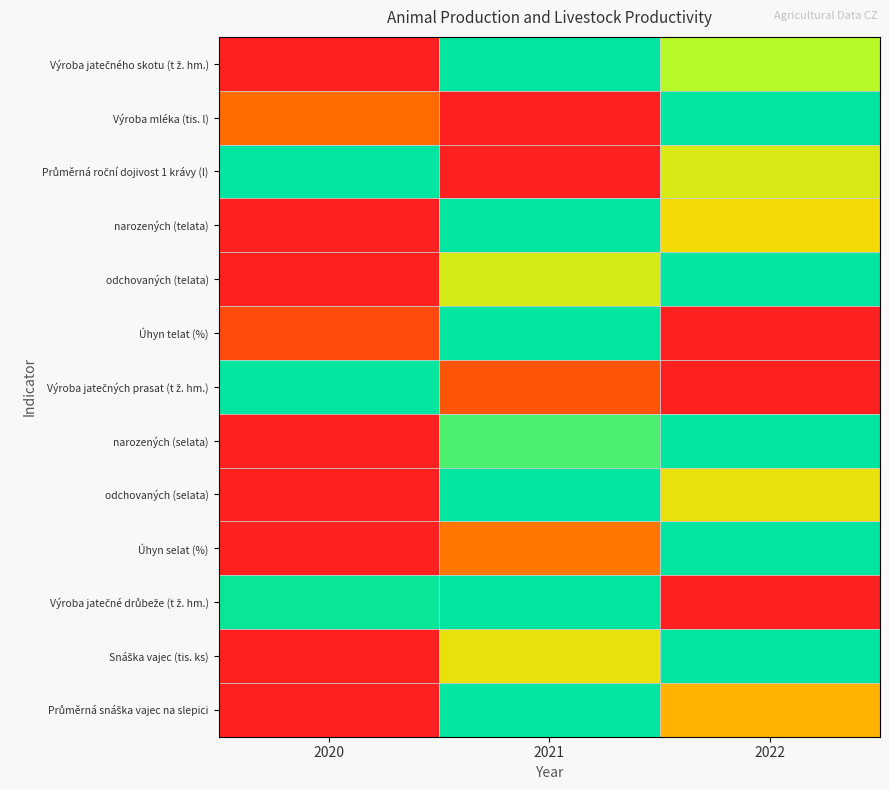

Which series has the largest range (max minus min)?

Výroba jatečného skotu (t ž. hm.)